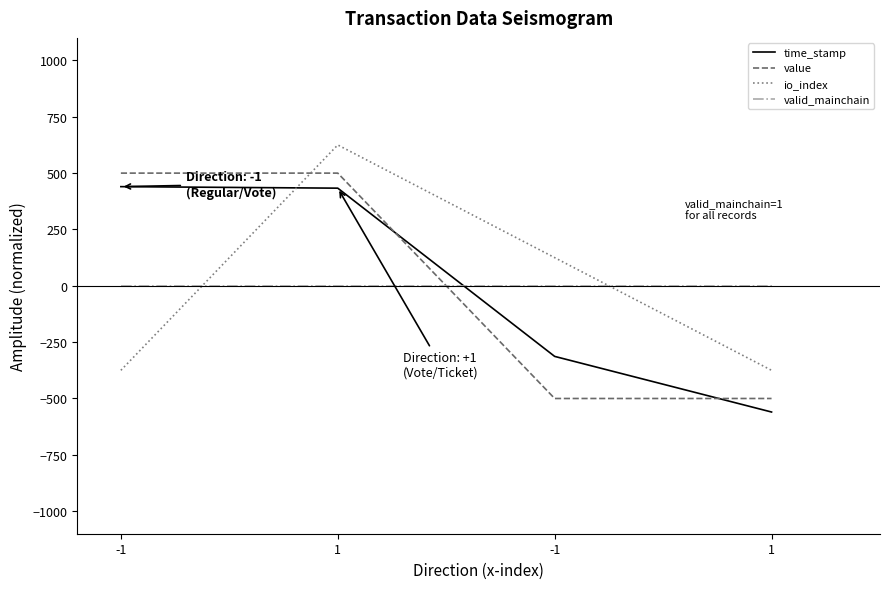

Which category has the highest value across all series?

1